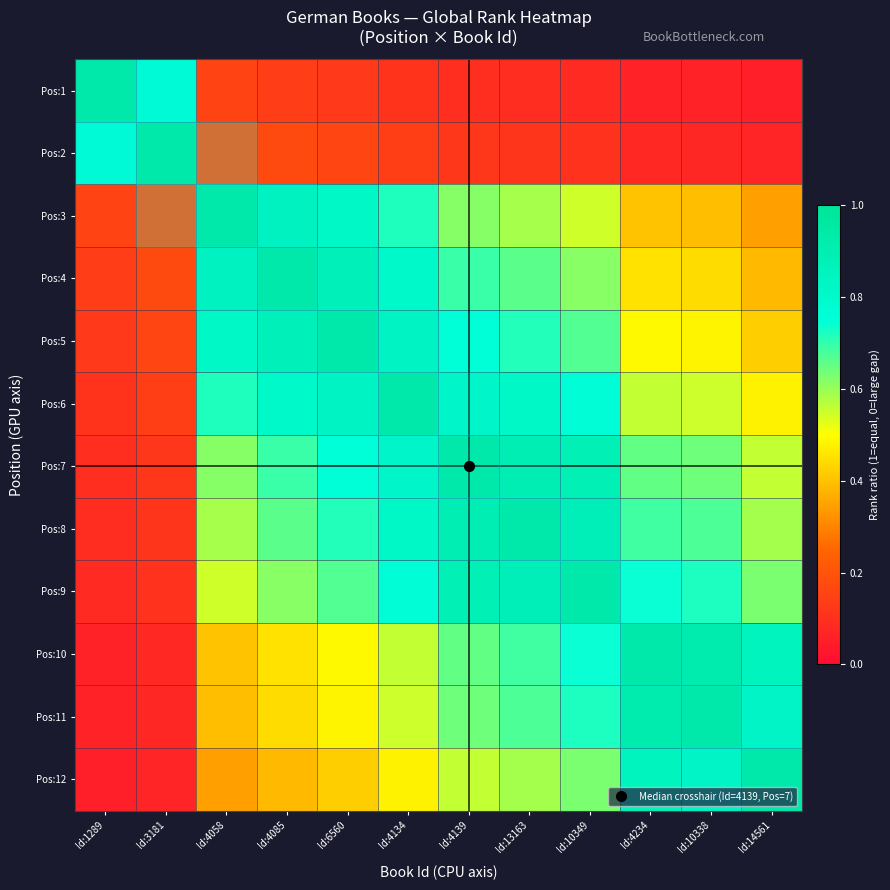

Reading left to right, extract all data points from this chart.

Pos:1: Id:1289=1.0	Id:3181=0.8	Id:4058=0.2	Id:4085=0.1	Id:6560=0.1	Id:4134=0.1	Id:4139=0.1	Id:13163=0.1	Id:10349=0.1	Id:4234=0.1	Id:10338=0.1	Id:14561=0.1
Pos:2: Id:1289=0.8	Id:3181=1.0	Id:4058=0.2	Id:4085=0.2	Id:6560=0.2	Id:4134=0.1	Id:4139=0.1	Id:13163=0.1	Id:10349=0.1	Id:4234=0.1	Id:10338=0.1	Id:14561=0.1
Pos:3: Id:1289=0.2	Id:3181=0.2	Id:4058=1.0	Id:4085=0.9	Id:6560=0.8	Id:4134=0.7	Id:4139=0.6	Id:13163=0.6	Id:10349=0.5	Id:4234=0.4	Id:10338=0.4	Id:14561=0.3
Pos:4: Id:1289=0.1	Id:3181=0.2	Id:4058=0.9	Id:4085=1.0	Id:6560=0.9	Id:4134=0.8	Id:4139=0.7	Id:13163=0.7	Id:10349=0.6	Id:4234=0.5	Id:10338=0.4	Id:14561=0.4
Pos:5: Id:1289=0.1	Id:3181=0.2	Id:4058=0.8	Id:4085=0.9	Id:6560=1.0	Id:4134=0.9	Id:4139=0.8	Id:13163=0.7	Id:10349=0.7	Id:4234=0.5	Id:10338=0.5	Id:14561=0.4
Pos:6: Id:1289=0.1	Id:3181=0.1	Id:4058=0.7	Id:4085=0.8	Id:6560=0.9	Id:4134=1.0	Id:4139=0.9	Id:13163=0.8	Id:10349=0.8	Id:4234=0.6	Id:10338=0.6	Id:14561=0.5
Pos:7: Id:1289=0.1	Id:3181=0.1	Id:4058=0.6	Id:4085=0.7	Id:6560=0.8	Id:4134=0.9	Id:4139=1.0	Id:13163=1.0	Id:10349=0.9	Id:4234=0.7	Id:10338=0.6	Id:14561=0.6
Pos:8: Id:1289=0.1	Id:3181=0.1	Id:4058=0.6	Id:4085=0.7	Id:6560=0.7	Id:4134=0.8	Id:4139=1.0	Id:13163=1.0	Id:10349=0.9	Id:4234=0.7	Id:10338=0.7	Id:14561=0.6
Pos:9: Id:1289=0.1	Id:3181=0.1	Id:4058=0.5	Id:4085=0.6	Id:6560=0.7	Id:4134=0.8	Id:4139=0.9	Id:13163=0.9	Id:10349=1.0	Id:4234=0.7	Id:10338=0.7	Id:14561=0.6
Pos:10: Id:1289=0.1	Id:3181=0.1	Id:4058=0.4	Id:4085=0.5	Id:6560=0.5	Id:4134=0.6	Id:4139=0.7	Id:13163=0.7	Id:10349=0.7	Id:4234=1.0	Id:10338=1.0	Id:14561=0.9
Pos:11: Id:1289=0.1	Id:3181=0.1	Id:4058=0.4	Id:4085=0.4	Id:6560=0.5	Id:4134=0.6	Id:4139=0.6	Id:13163=0.7	Id:10349=0.7	Id:4234=1.0	Id:10338=1.0	Id:14561=0.9
Pos:12: Id:1289=0.1	Id:3181=0.1	Id:4058=0.3	Id:4085=0.4	Id:6560=0.4	Id:4134=0.5	Id:4139=0.6	Id:13163=0.6	Id:10349=0.6	Id:4234=0.9	Id:10338=0.9	Id:14561=1.0